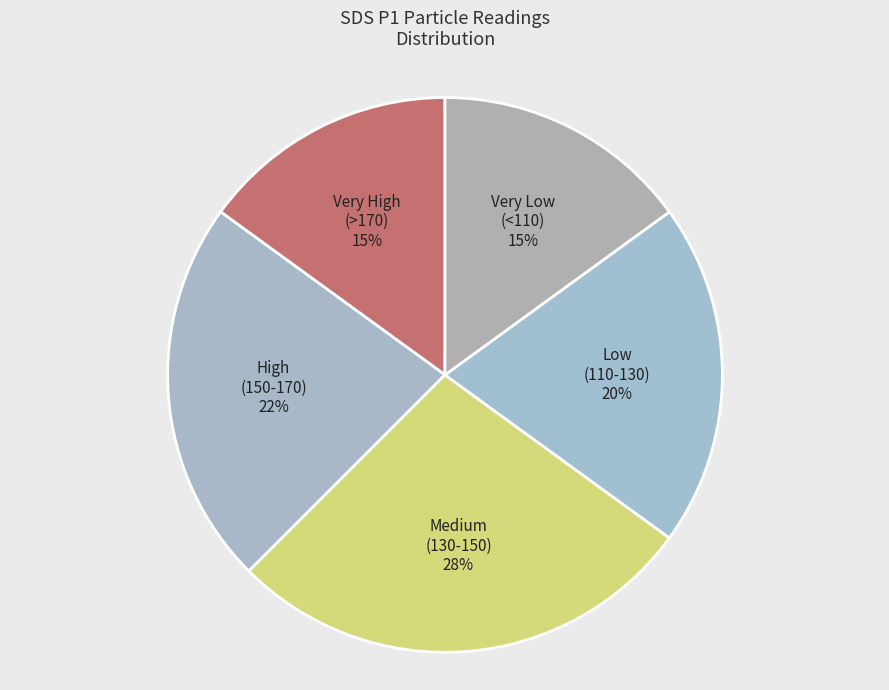

The High (150-170) slice represents 12% of the pie. True or false?

False